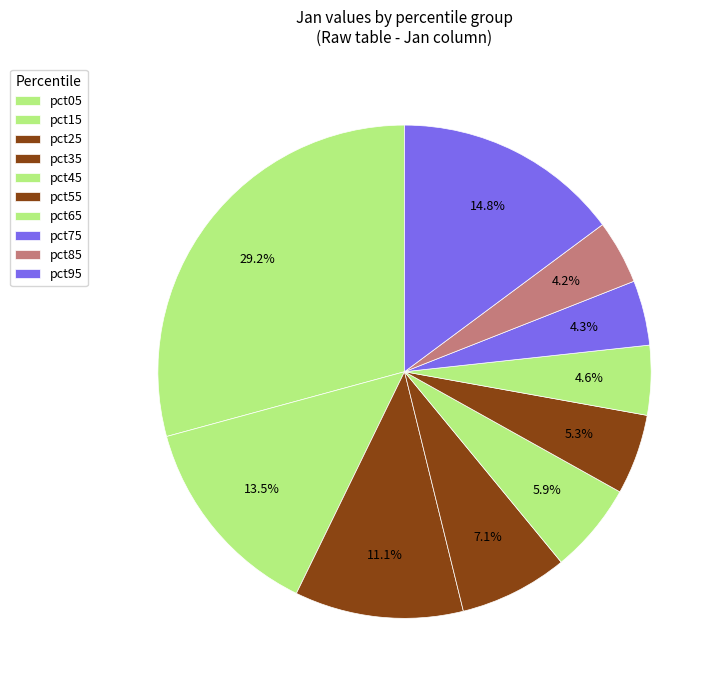

Rank the categories by value from highest to lowest.

pct05, pct95, pct15, pct25, pct35, pct45, pct55, pct65, pct75, pct85